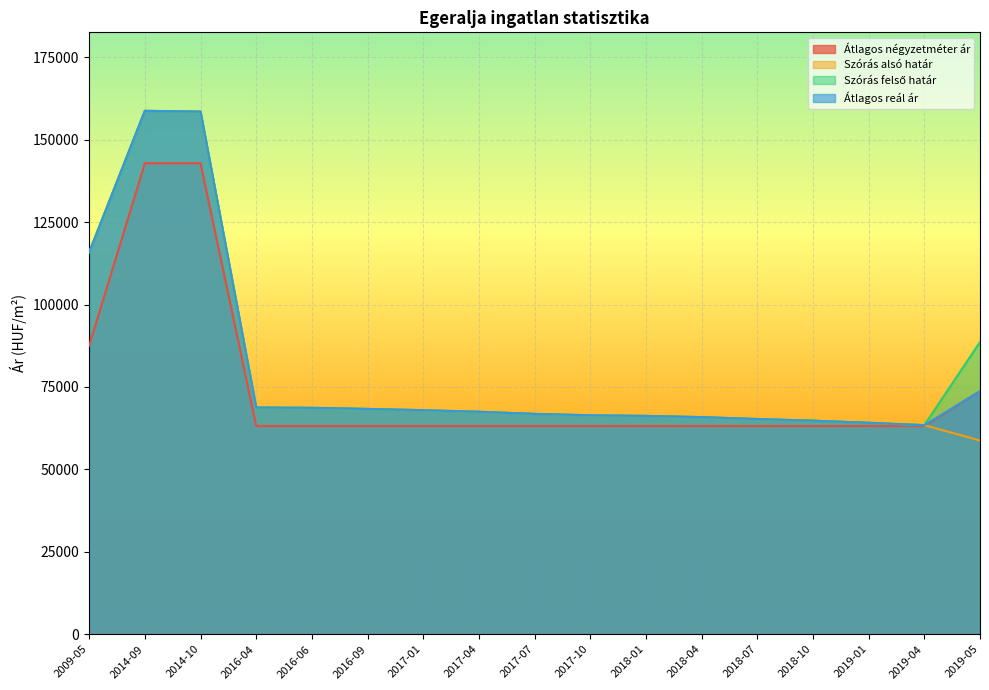

What is the difference between the Átlagos négyzetméter ár values at 2009-05 and 2016-06?

24383